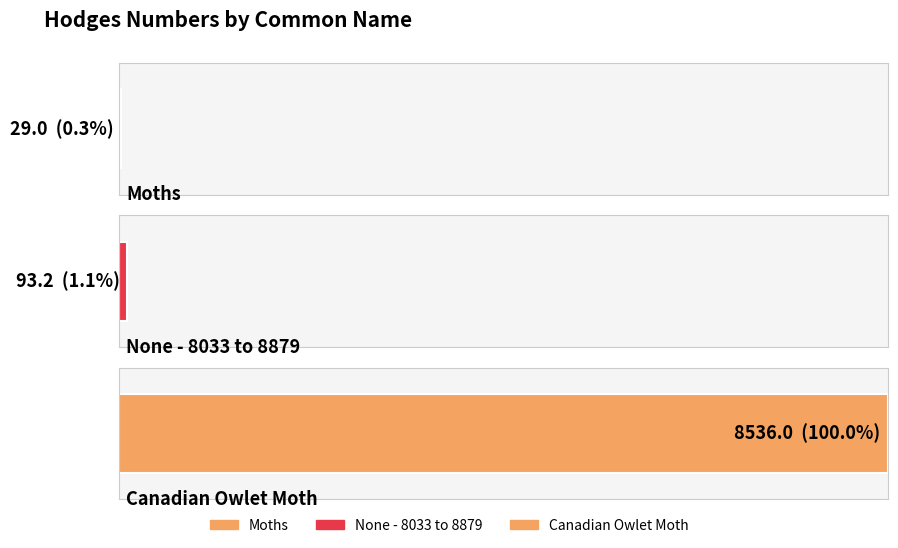

Between None - 8033 to 8879 and Moths, which is larger?

None - 8033 to 8879